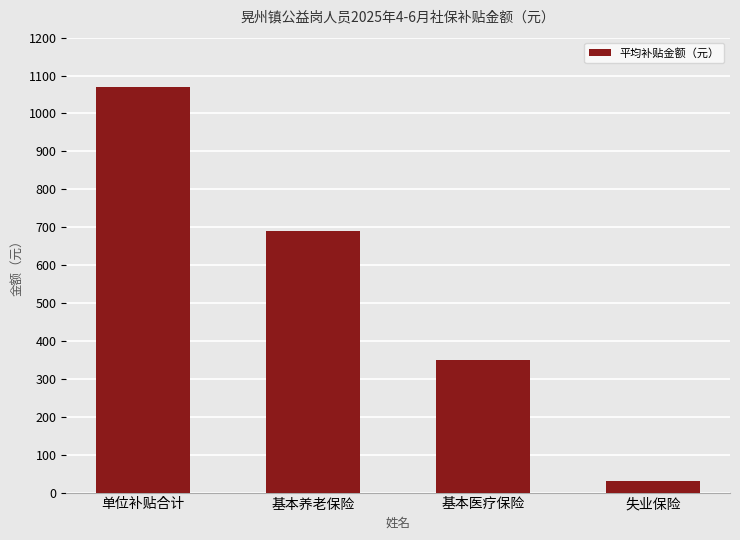

Rank the categories by value from highest to lowest.

单位补贴合计, 基本养老保险, 基本医疗保险, 失业保险